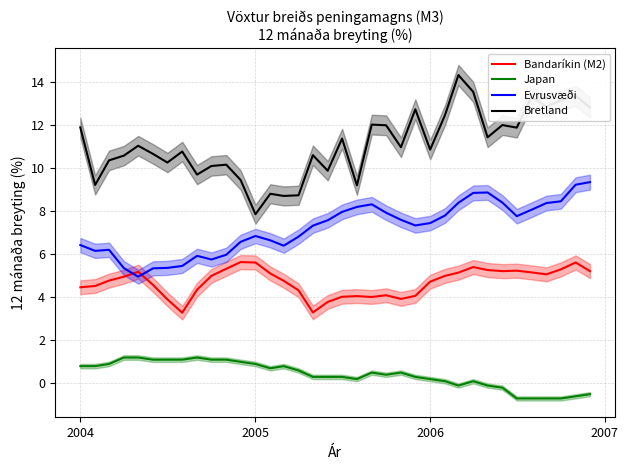

True or false: Bretland and Japan cross at least once.

False